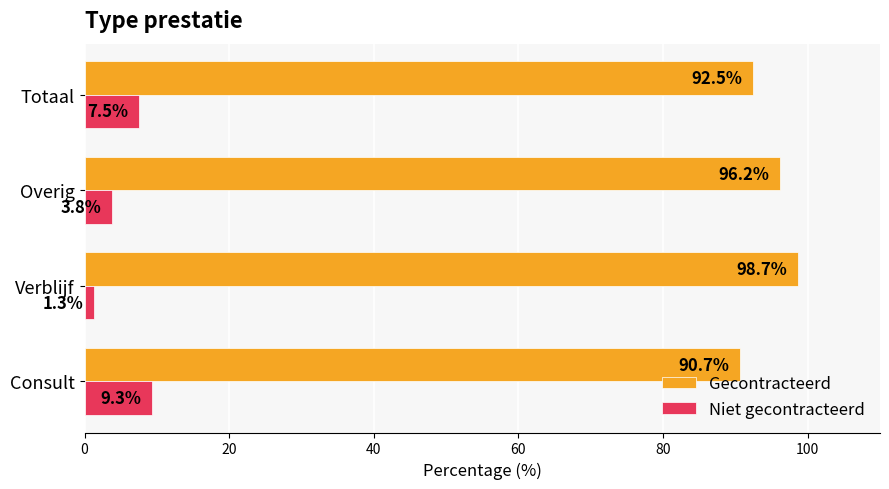

Rank the series by their maximum value, from lowest to highest.

Niet gecontracteerd, Gecontracteerd